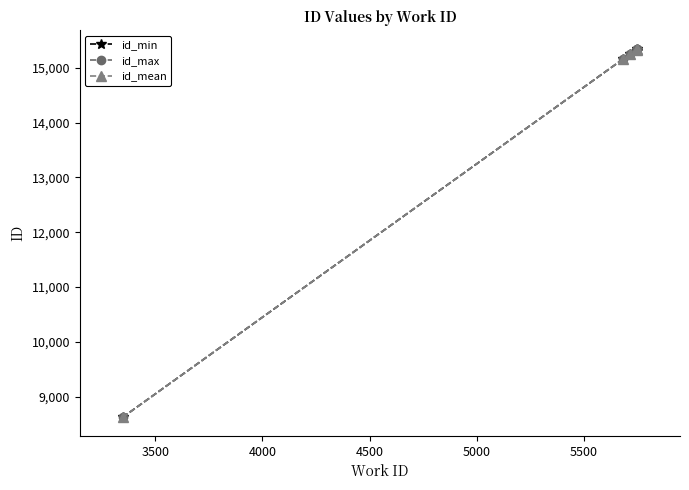

What is the value of the id_min point at the 1st from the left?

8620.0